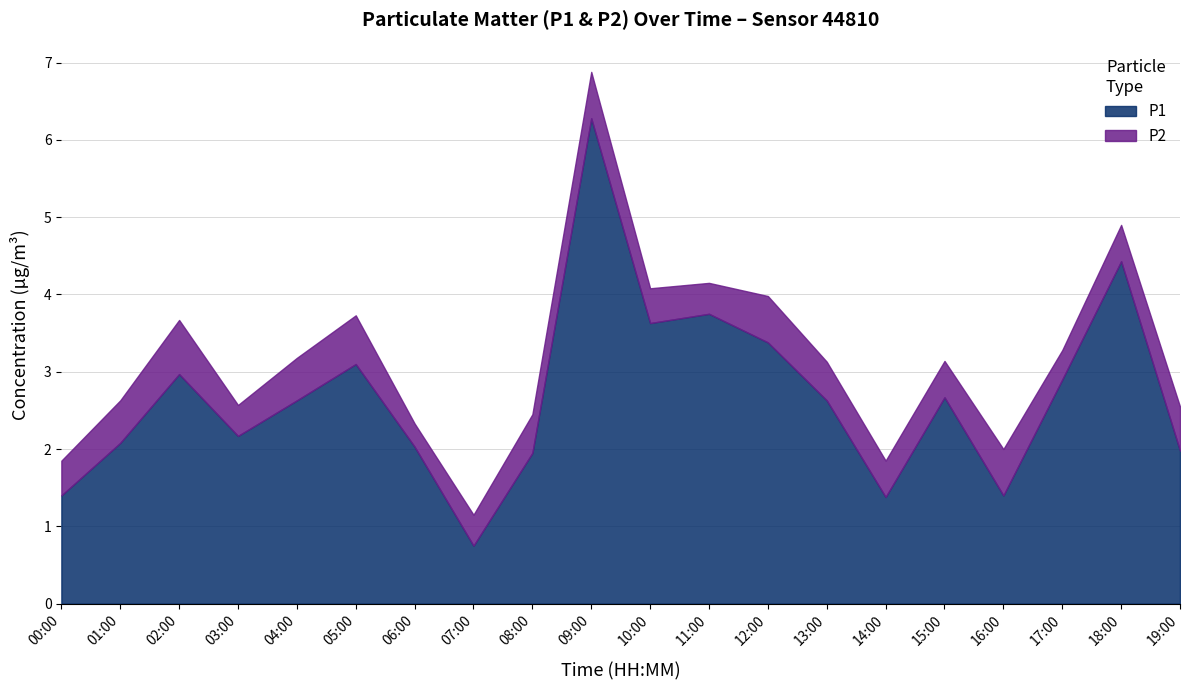

List the labels in order of P1 value, largest first.

09:00, 18:00, 11:00, 10:00, 12:00, 05:00, 02:00, 17:00, 15:00, 04:00, 13:00, 03:00, 01:00, 06:00, 19:00, 08:00, 00:00, 16:00, 14:00, 07:00